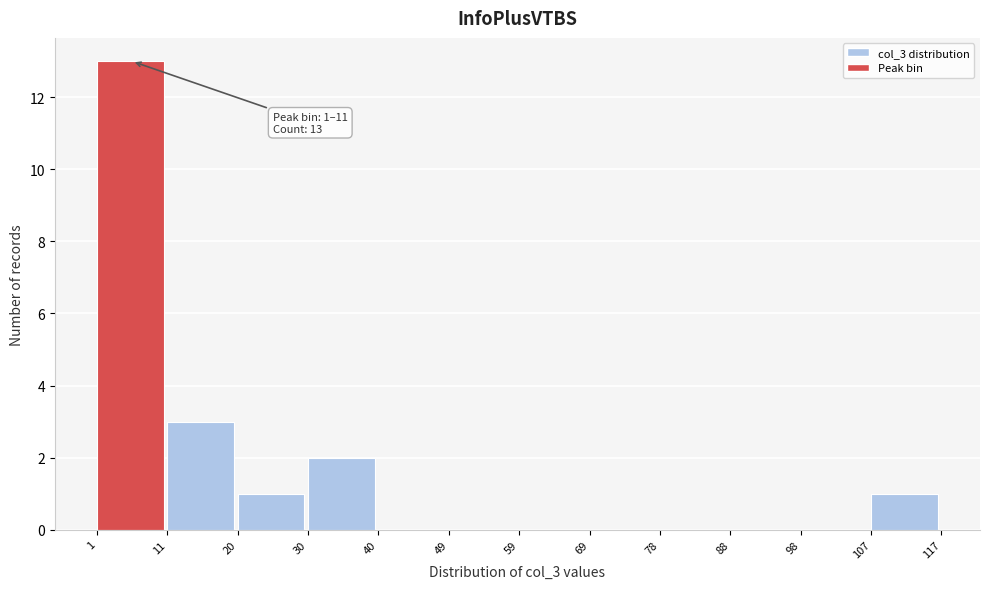

Which range on the x-axis has the tallest bar?

1 to 11